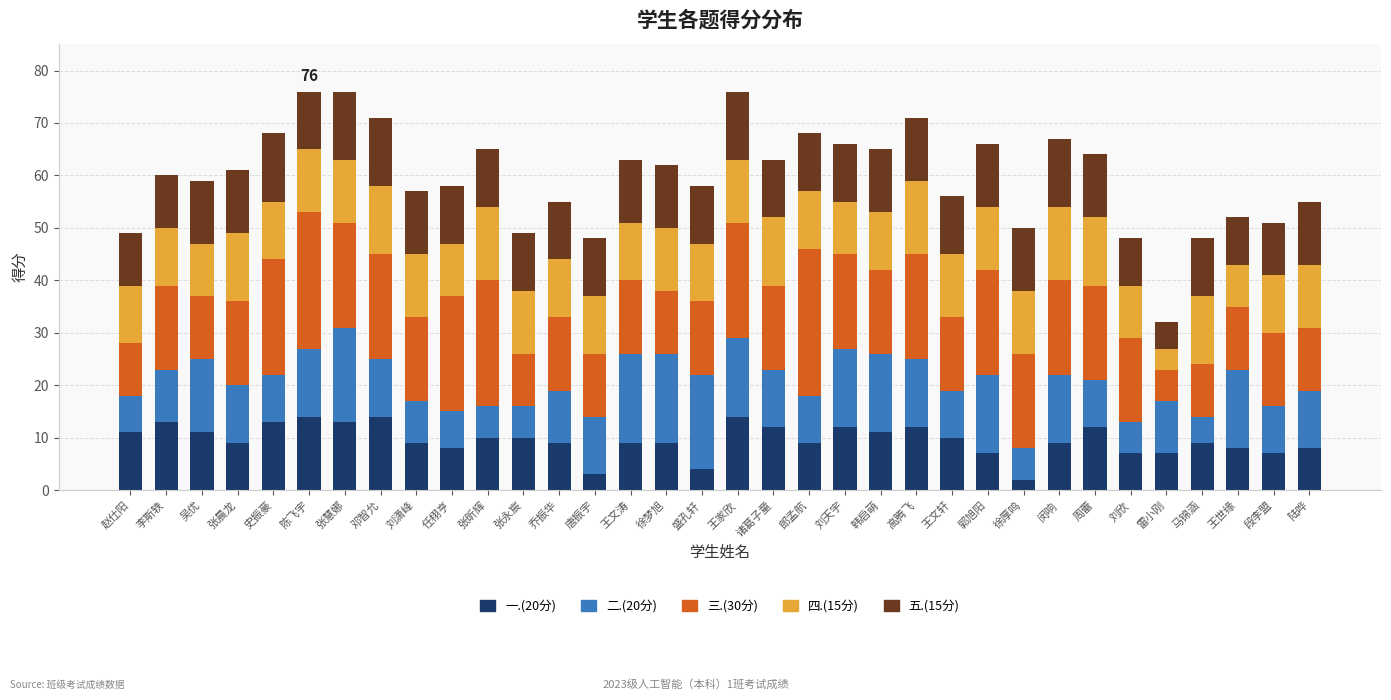

The 一.(20分) series shows 11 at 吴优. True or false?

True